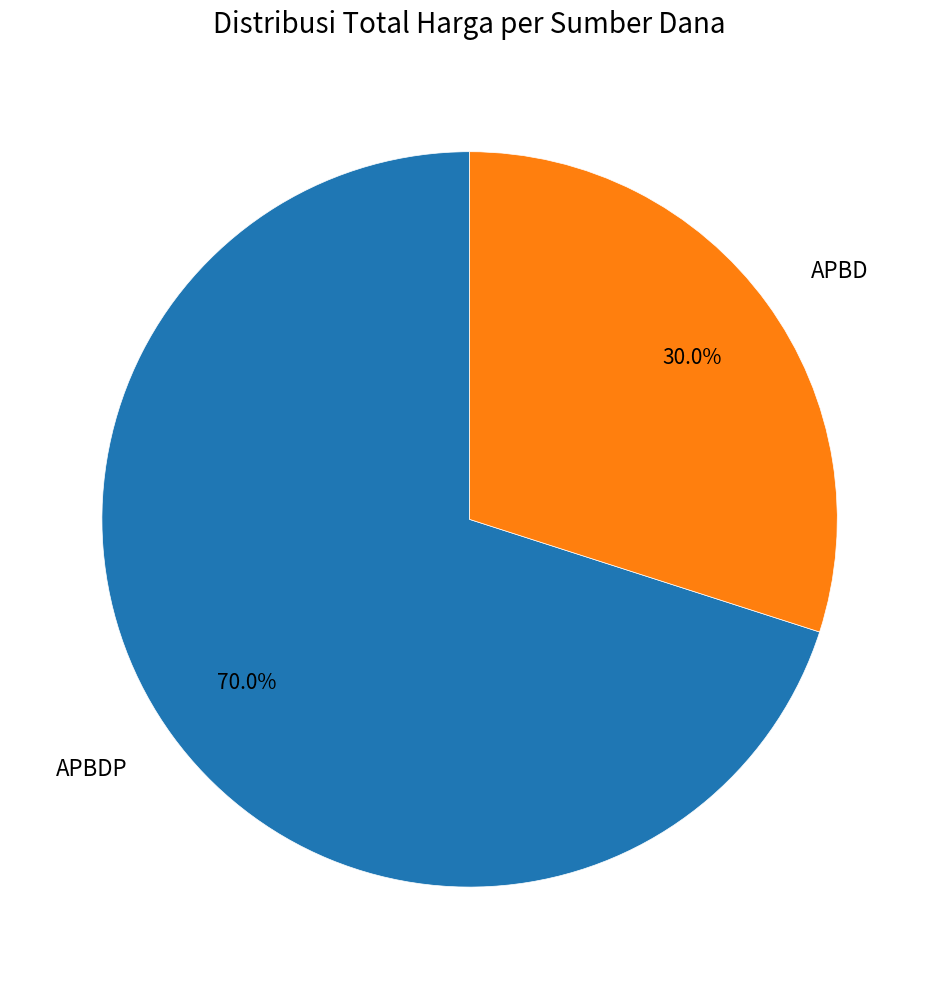

Which category has the biggest portion of the pie?

APBDP